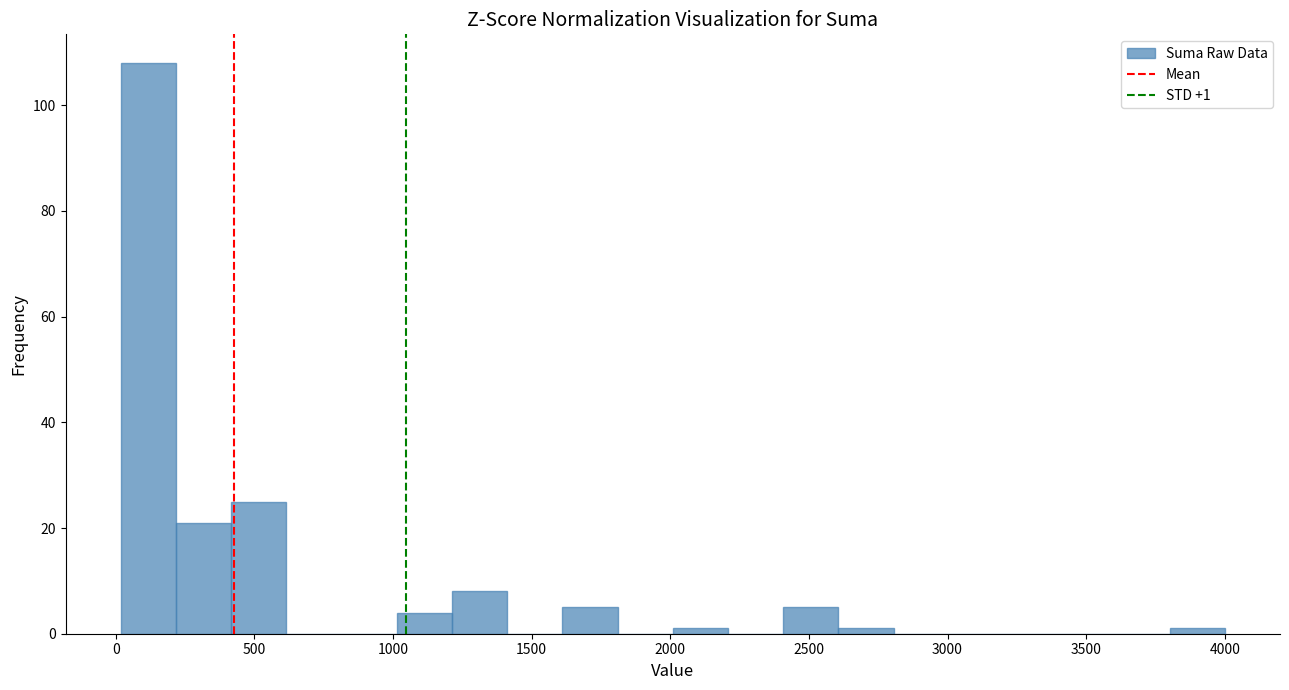

Read against the x-axis, roughly where is the centre of the tallest bar?

100